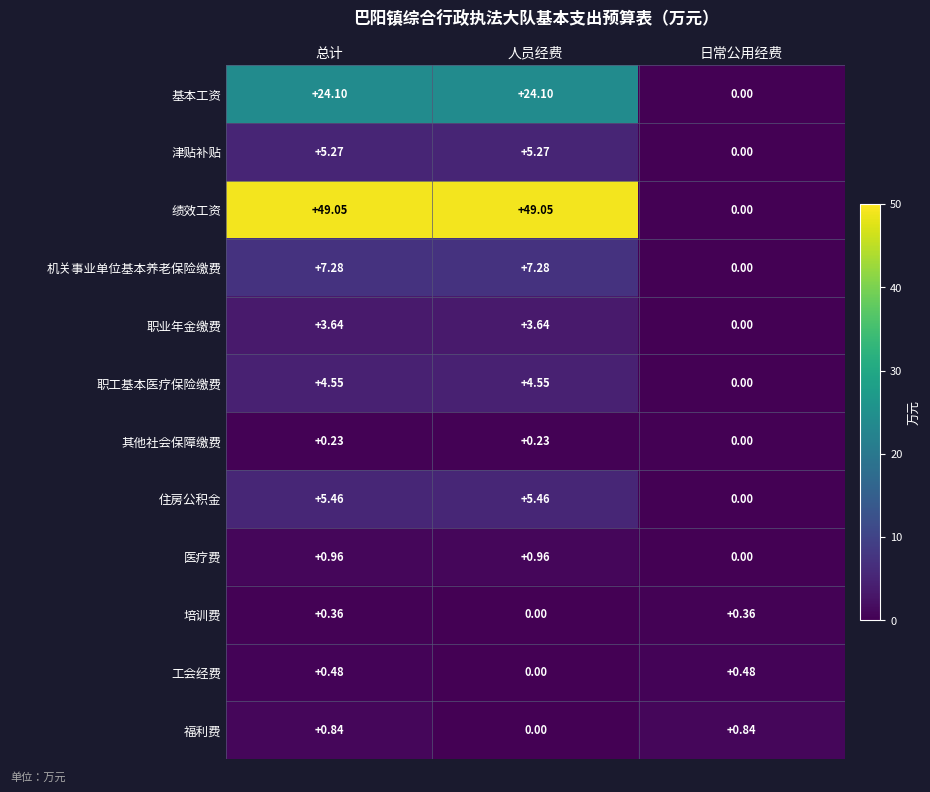

Count the number of data series in this chart.

12